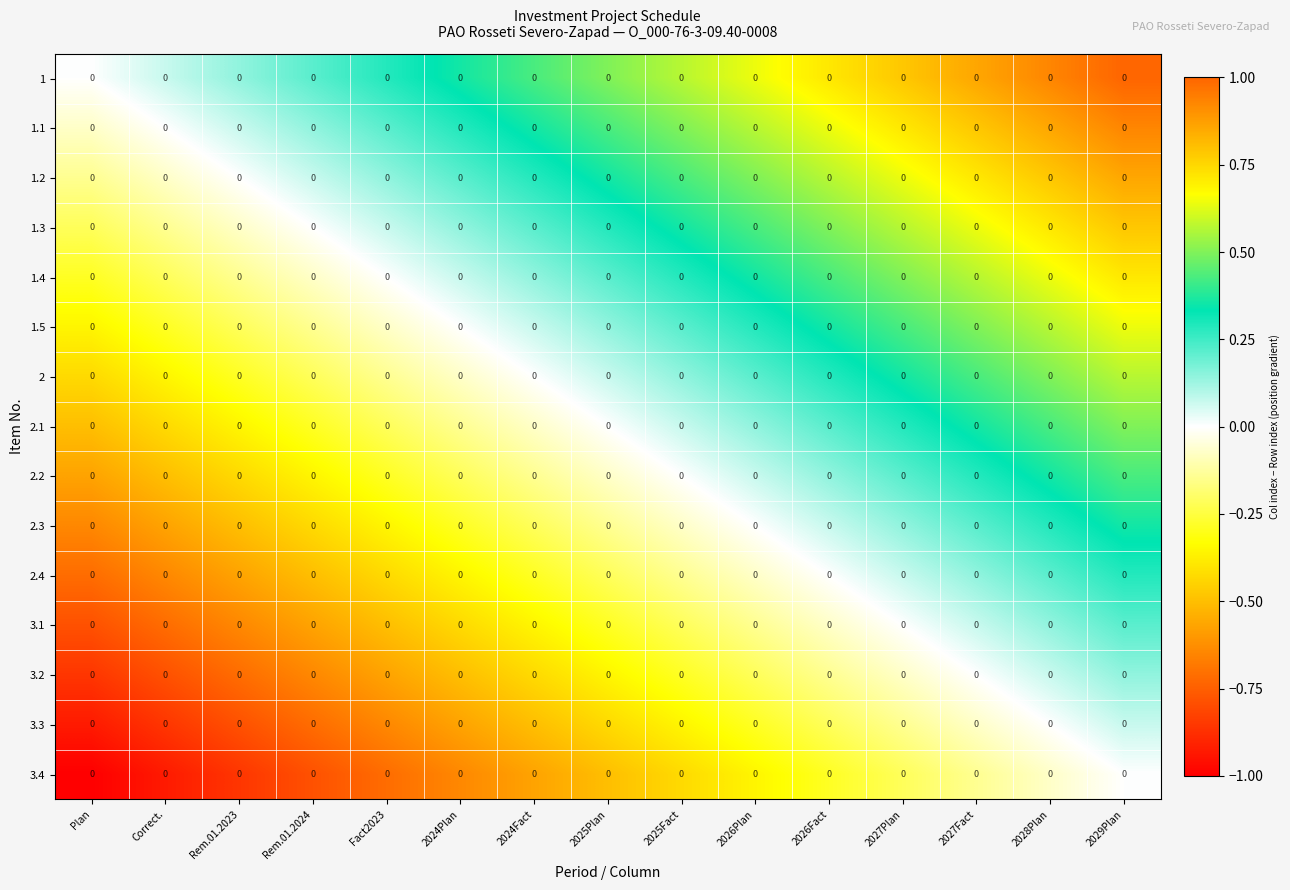

The 1.3 series shows 1.3 at 2029Plan. True or false?

False